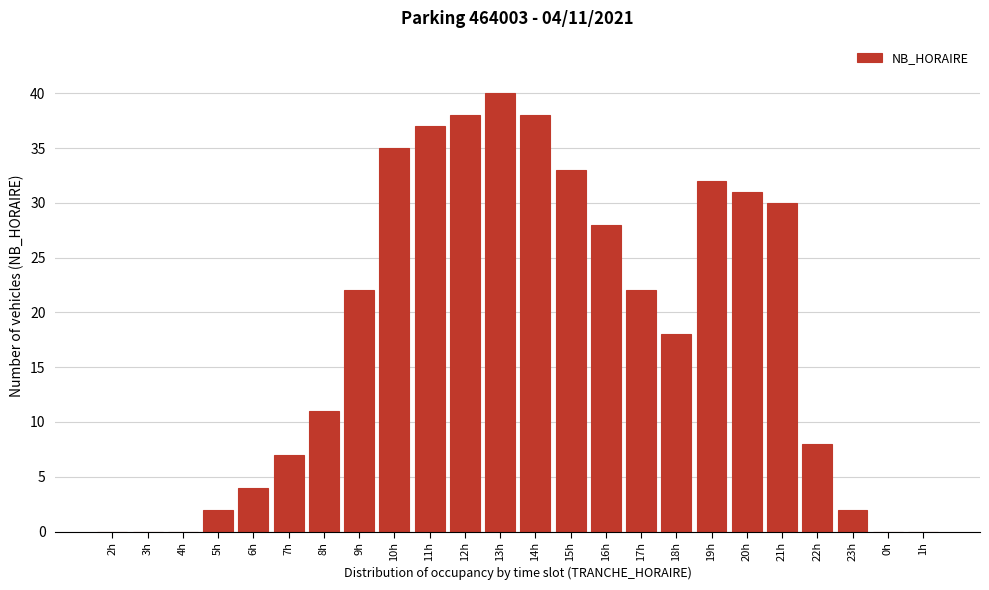

Reading left to right, extract all data points from this chart.

2h=0	3h=0	4h=0	5h=2	6h=4	7h=7	8h=11	9h=22	10h=35	11h=37	12h=38	13h=40	14h=38	15h=33	16h=28	17h=22	18h=18	19h=32	20h=31	21h=30	22h=8	23h=2	0h=0	1h=0